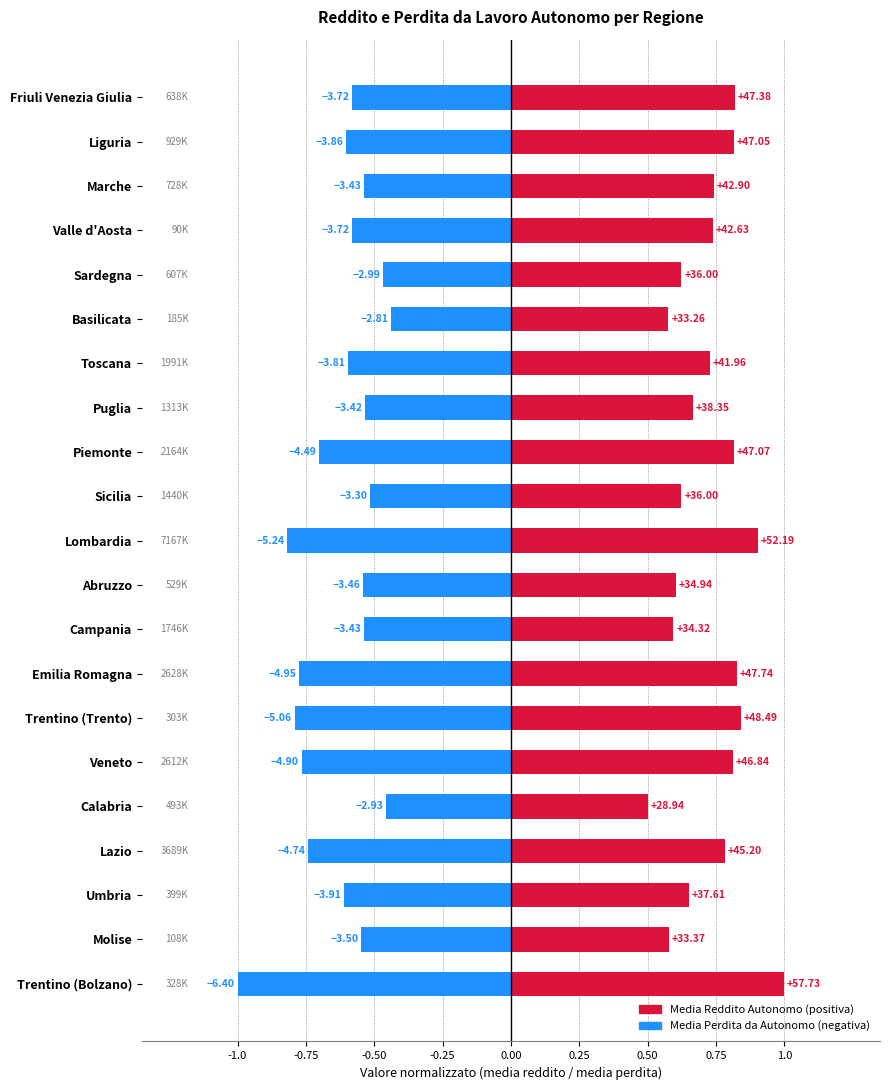

What is the spread (max minus min) of values at Trentino (Bolzano)?

2.0